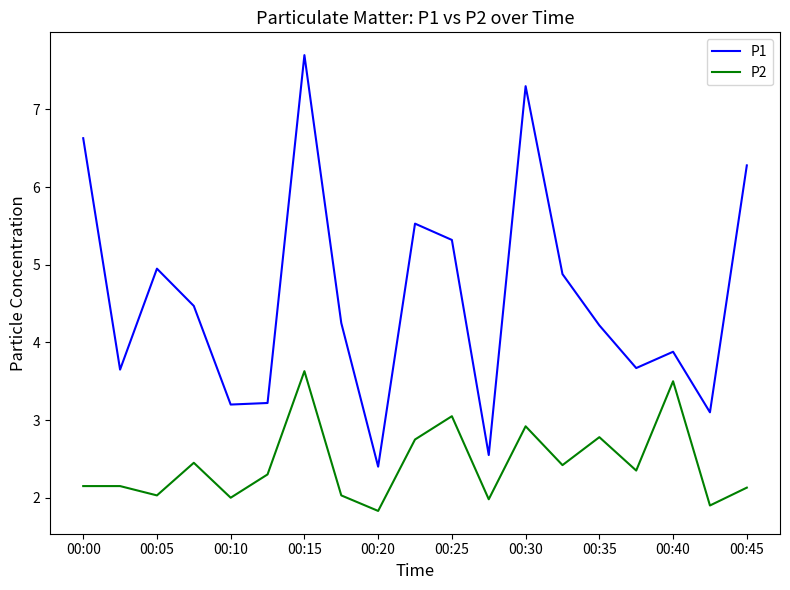

List the series in order of their overall mean, highest first.

P1, P2